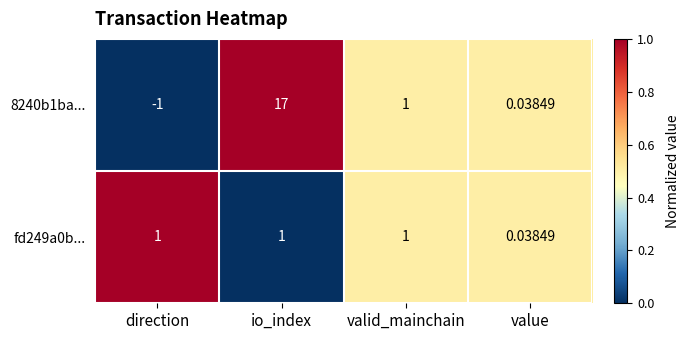

Count the number of data series in this chart.

2